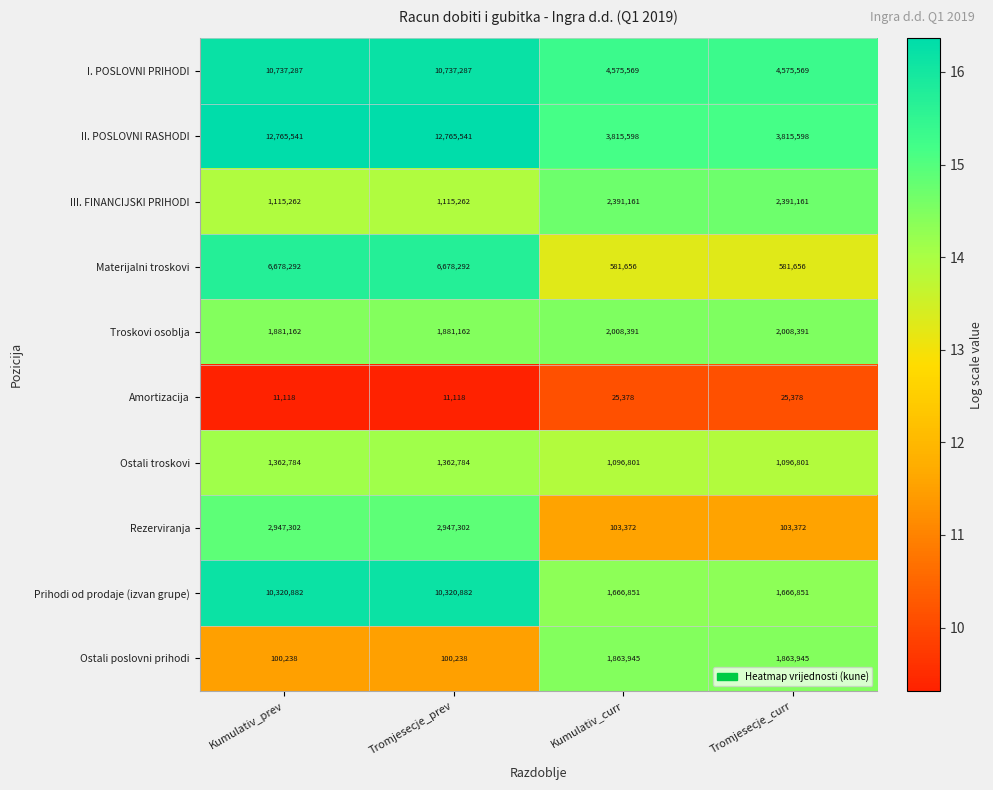

Is it true that Prihodi od prodaje (izvan grupe) equals 10320882 at Kumulativ_prev?

True